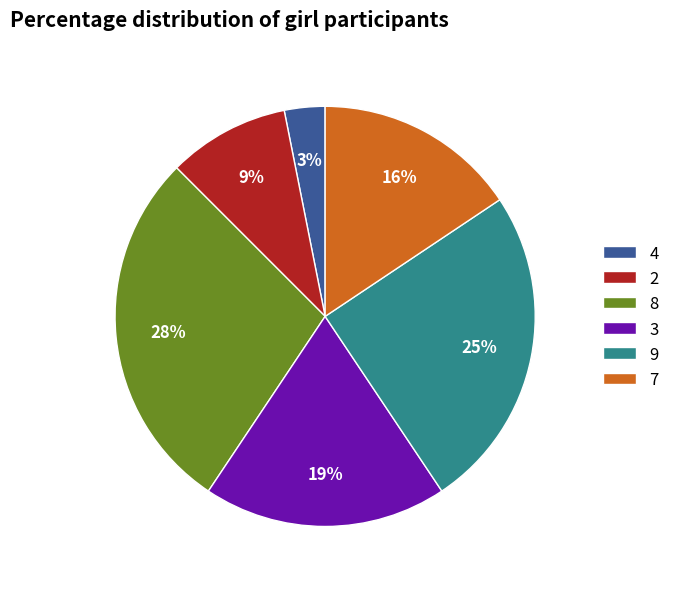

Which slice is the largest?

8